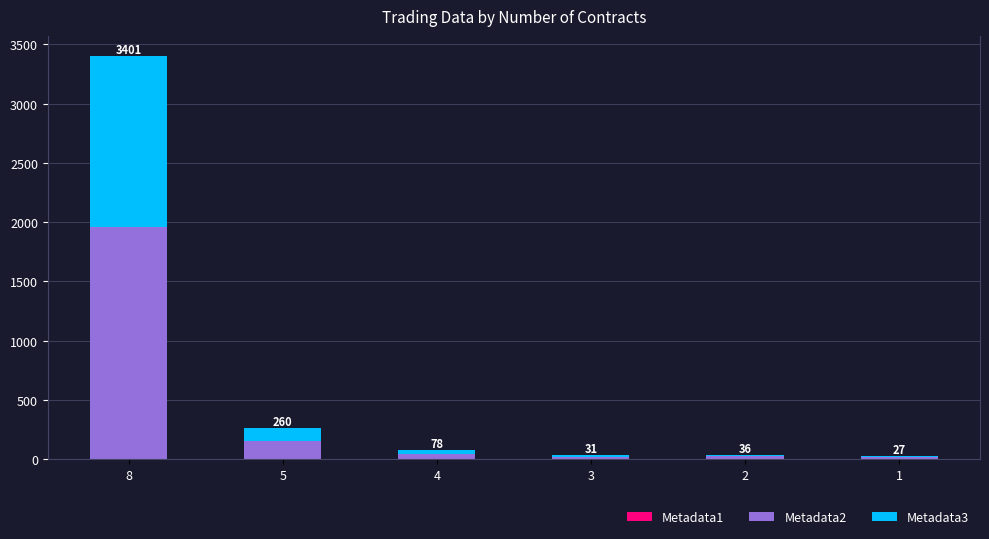

At which category is the sum across all series the highest?

8